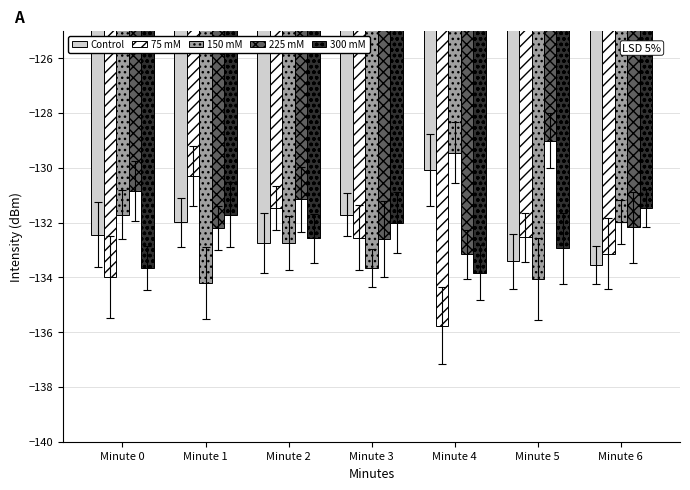

Which label corresponds to the smallest value in the chart?

Minute 4